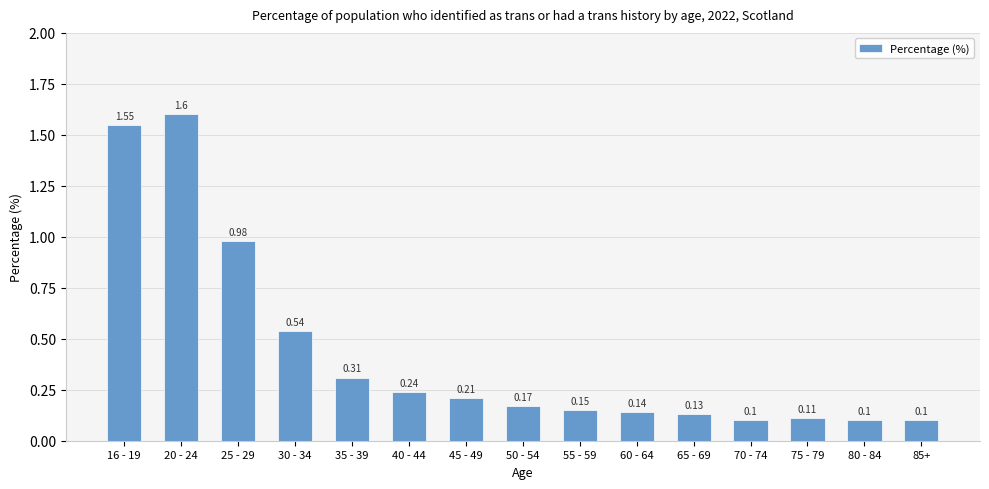

What is the average value?

0.4